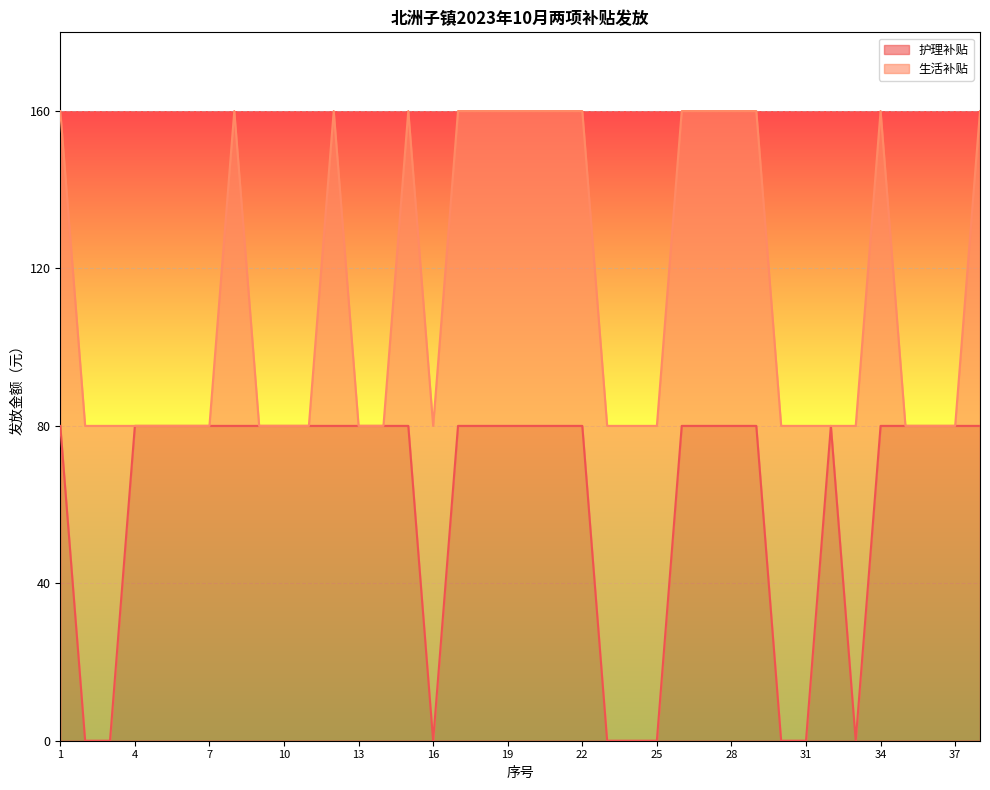

How many values are above zero?

29